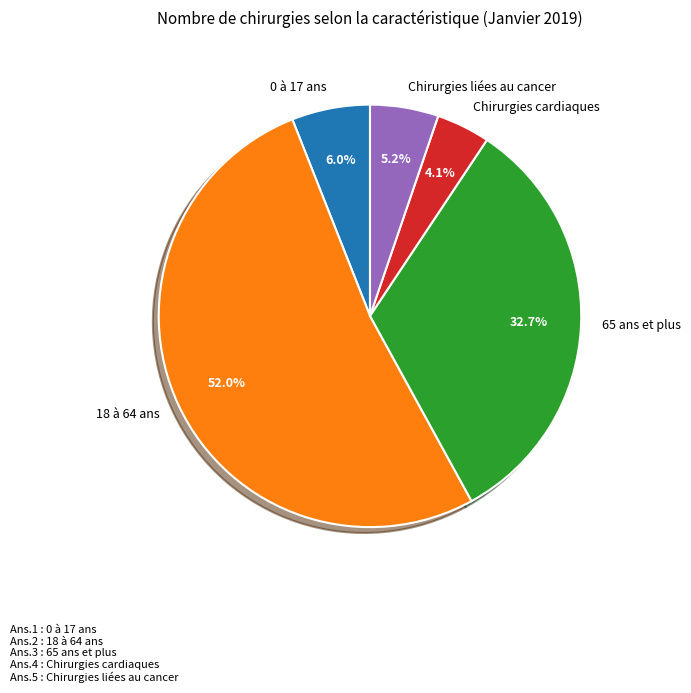

Is it true that 0 à 17 ans is 6% of the pie?

True